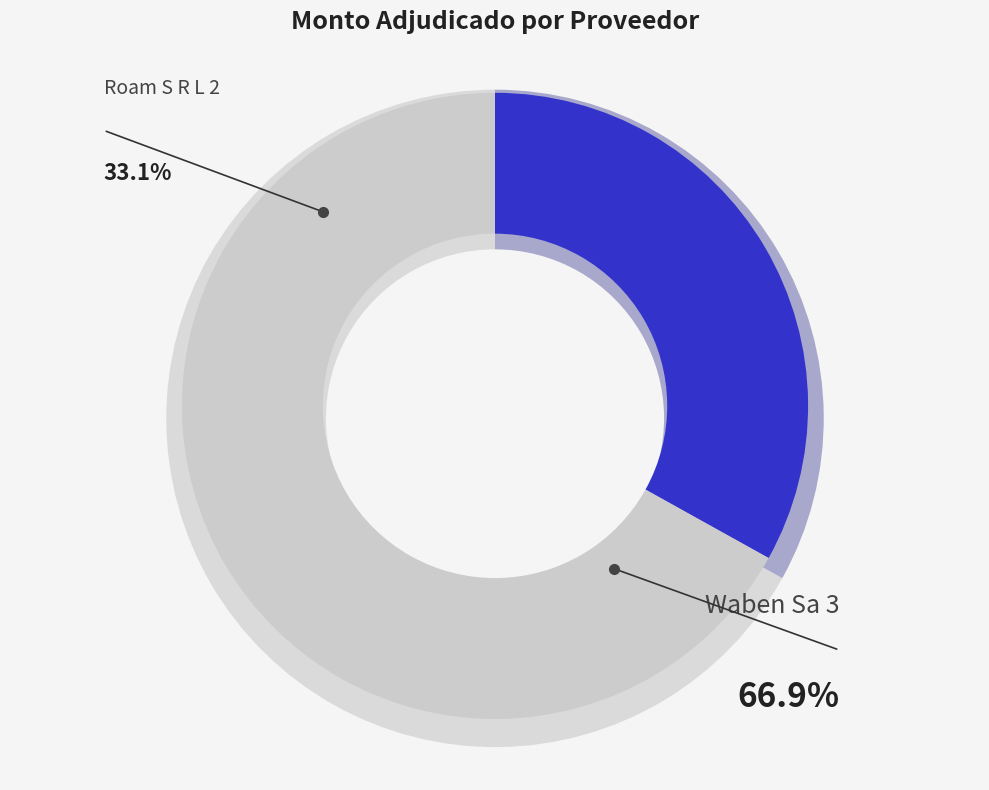

To the nearest percent, what portion does 265032-waben-sa-3 represent?

67%